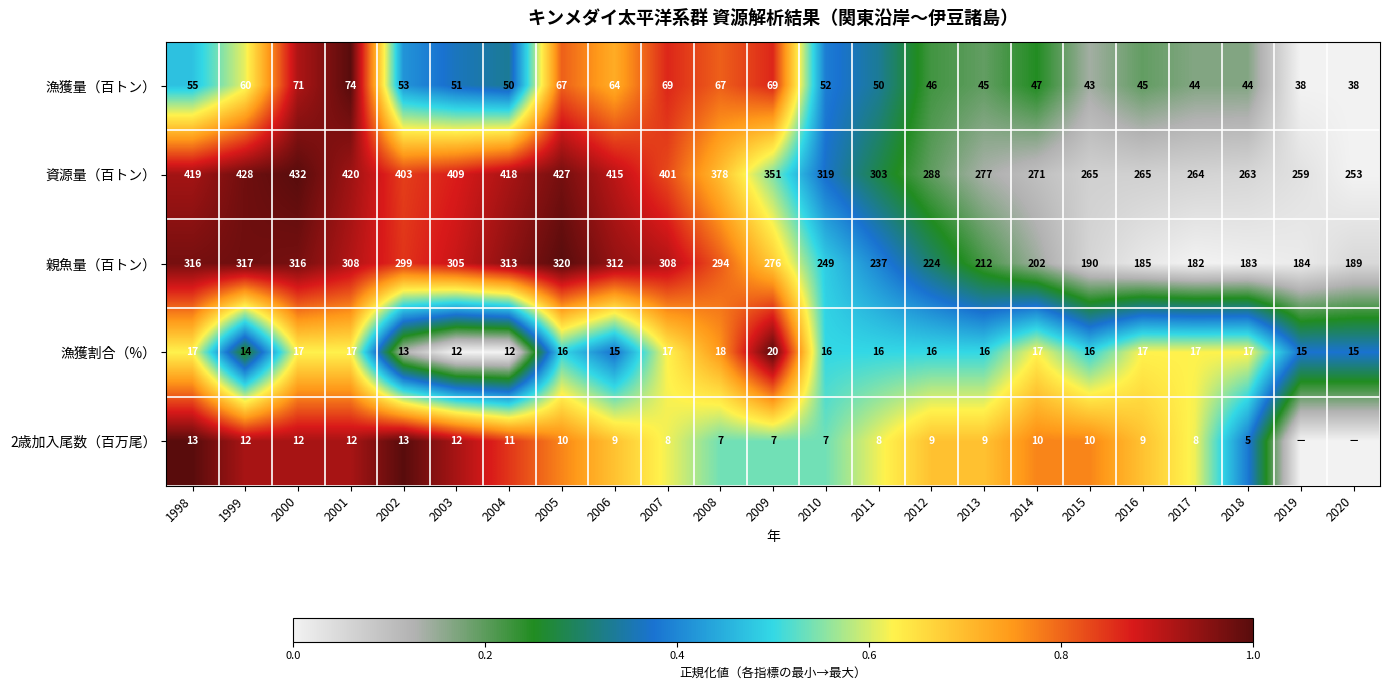

At 2000, list the series in order from smallest to largest.

2歳加入尾数（百万尾）, 漁獲割合（%）, 漁獲量（百トン）, 親魚量（百トン）, 資源量（百トン）